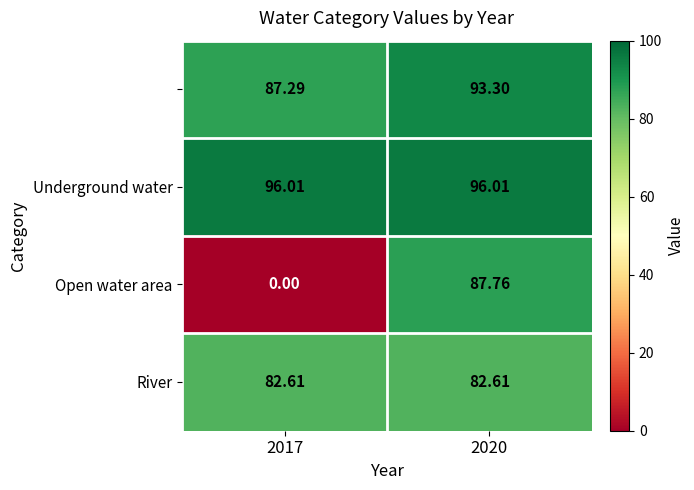

How many distinct data groups are displayed?

4